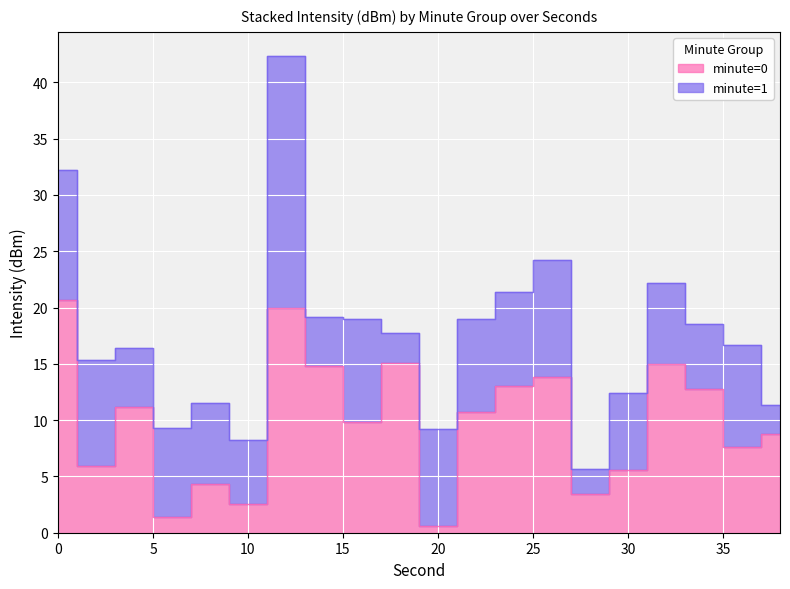

Rank the categories by value from highest to lowest.

0, 12, 18, 32, 14, 26, 24, 34, 4, 22, 16, 38, 36, 2, 30, 8, 28, 10, 6, 20